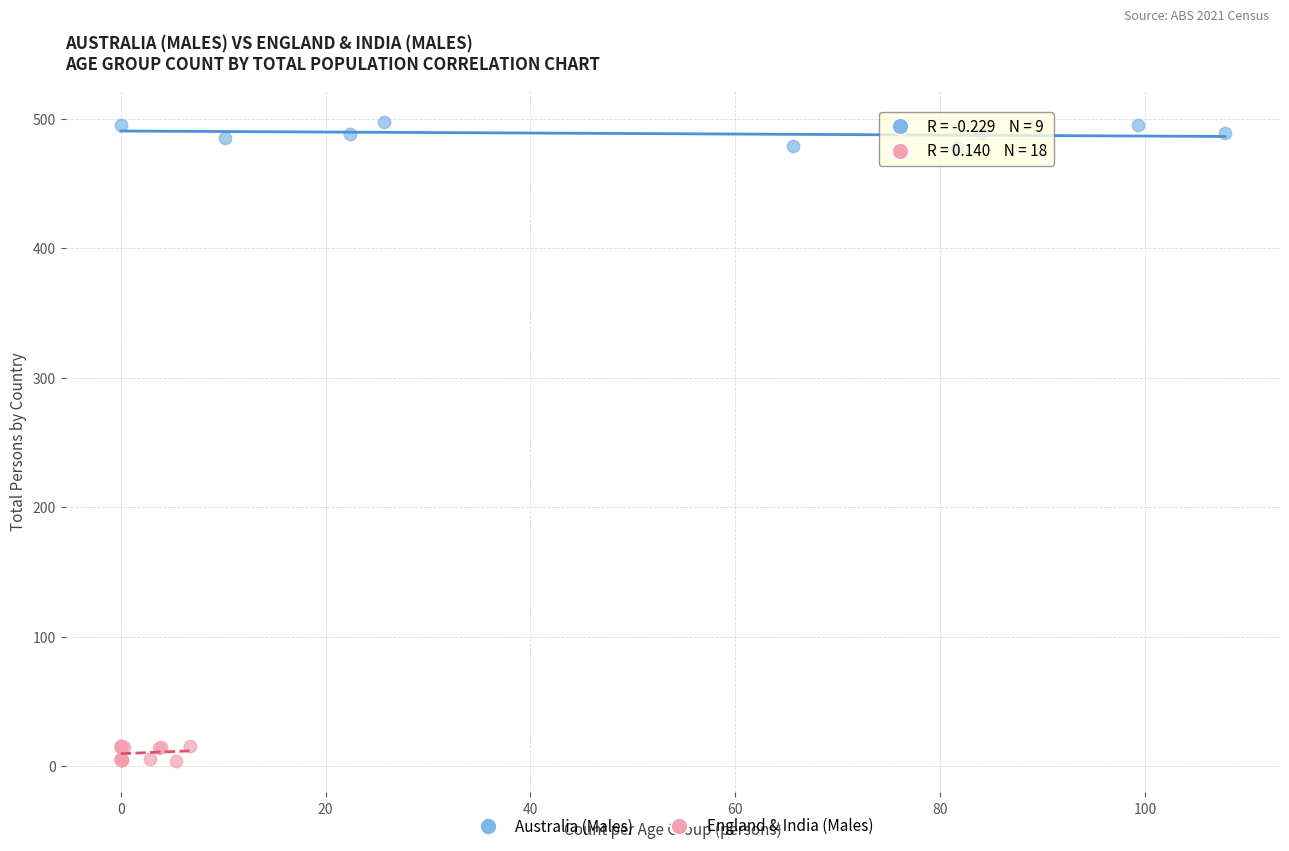

Which series reaches the maximum Y coordinate?

Australia (Males)